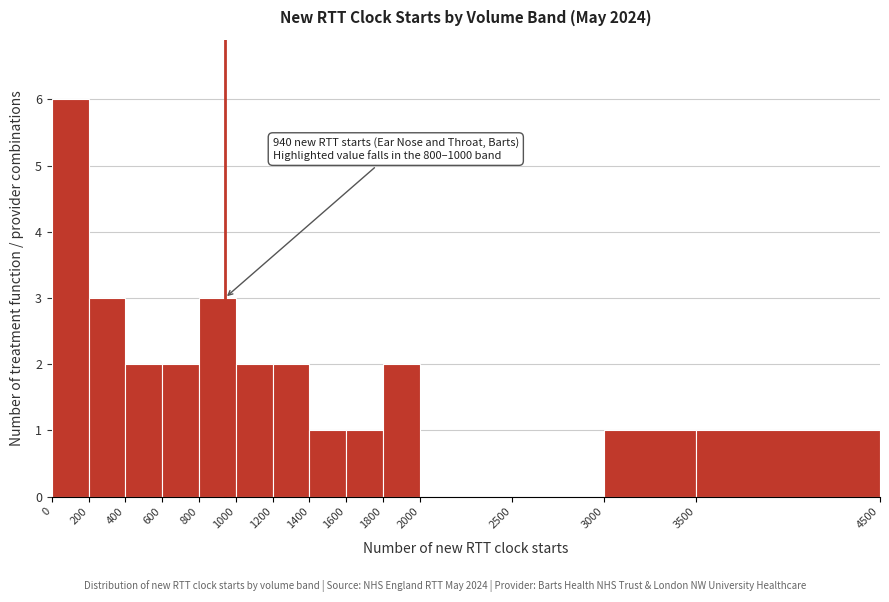

Over which range of the x-axis is the bar tallest?

0 to 200